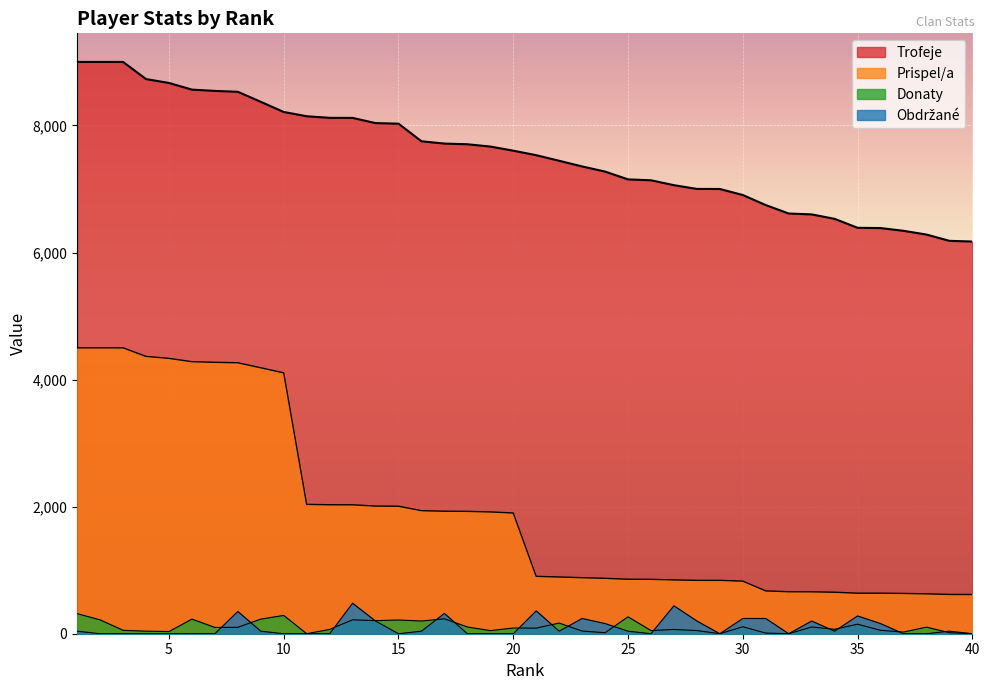

How many values in the Obdrzane series are below 40?

19